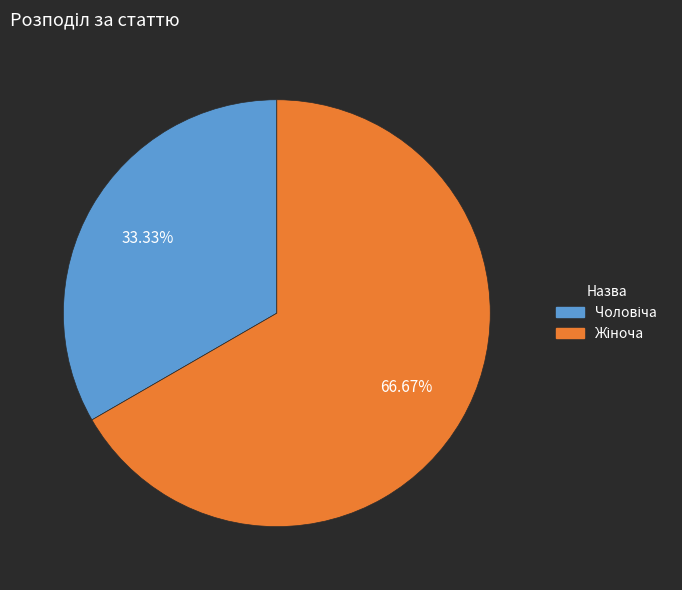

How many slices are in this pie chart?

2